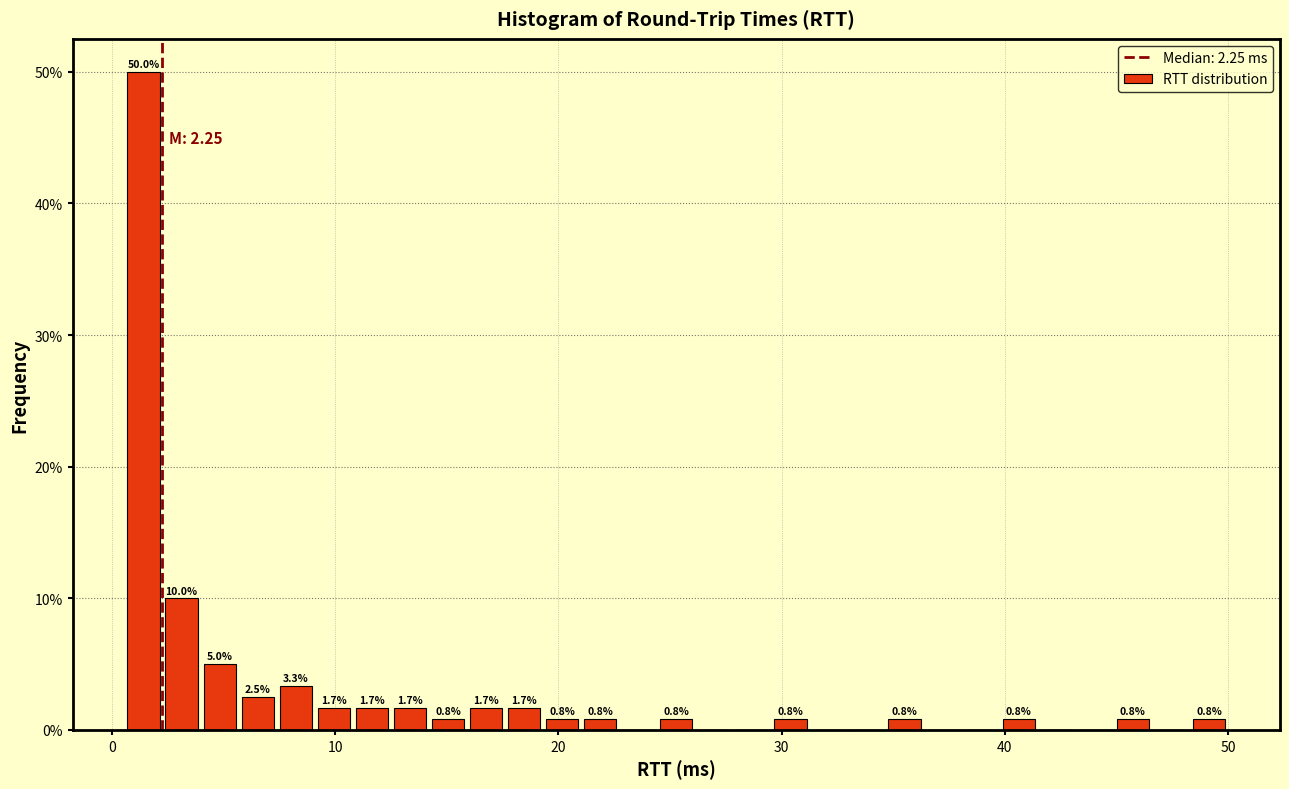

Around what value on the x-axis is the tallest bar? Give the approximate position of its centre, as read against the axis.

1